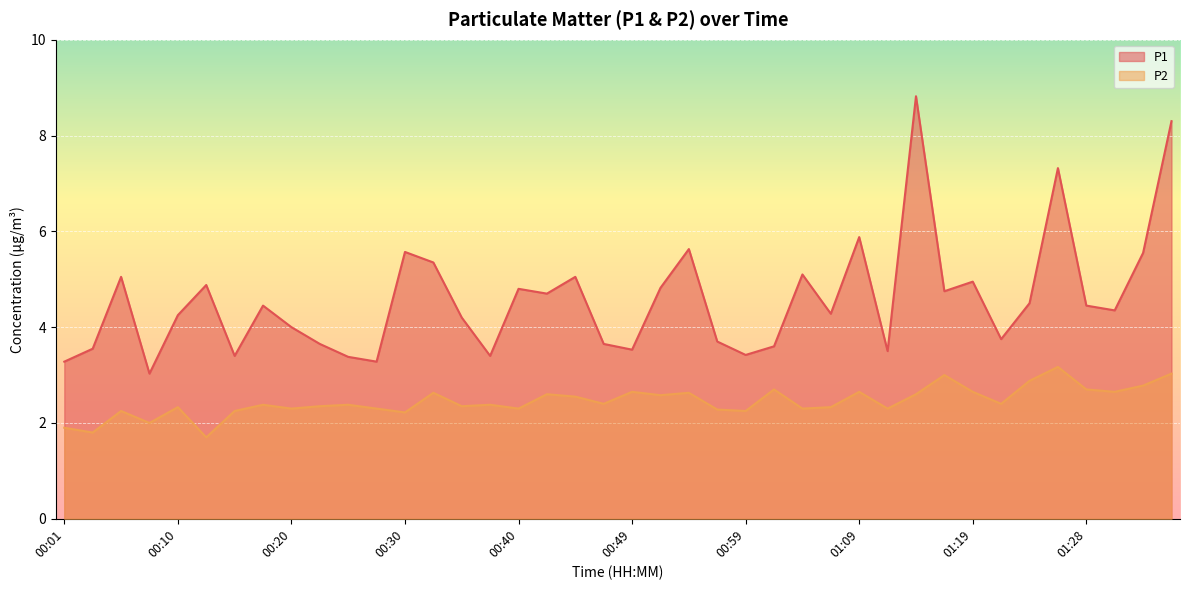

At which label does P1 reach its minimum?

00:08